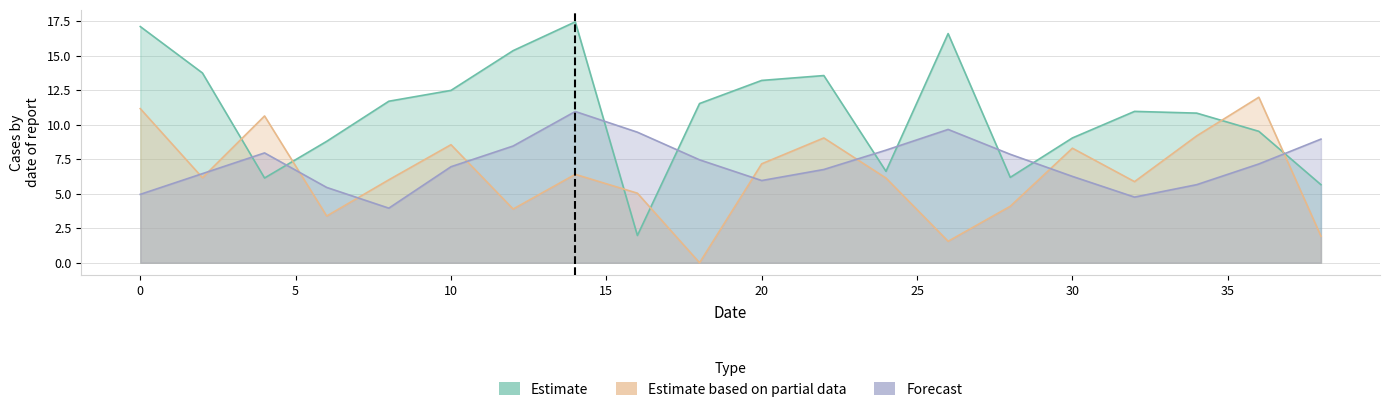

Which series ends up on top after the final intersection of Forecast and Estimate?

Forecast